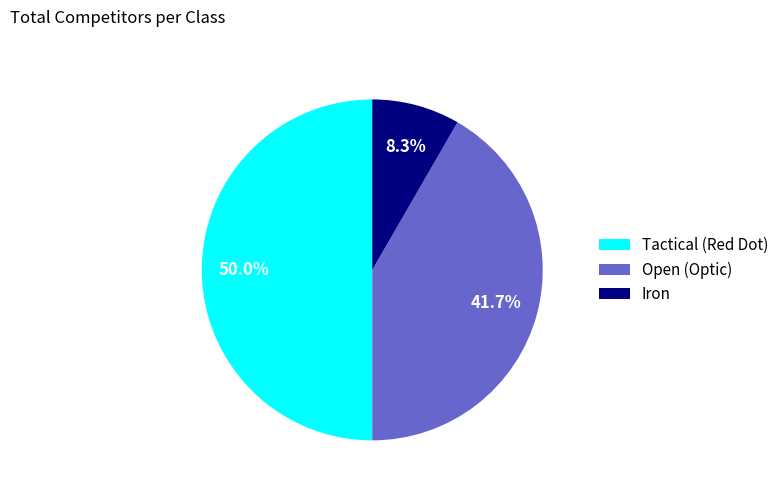

What percentage is the Iron slice, to the nearest percent?

8%